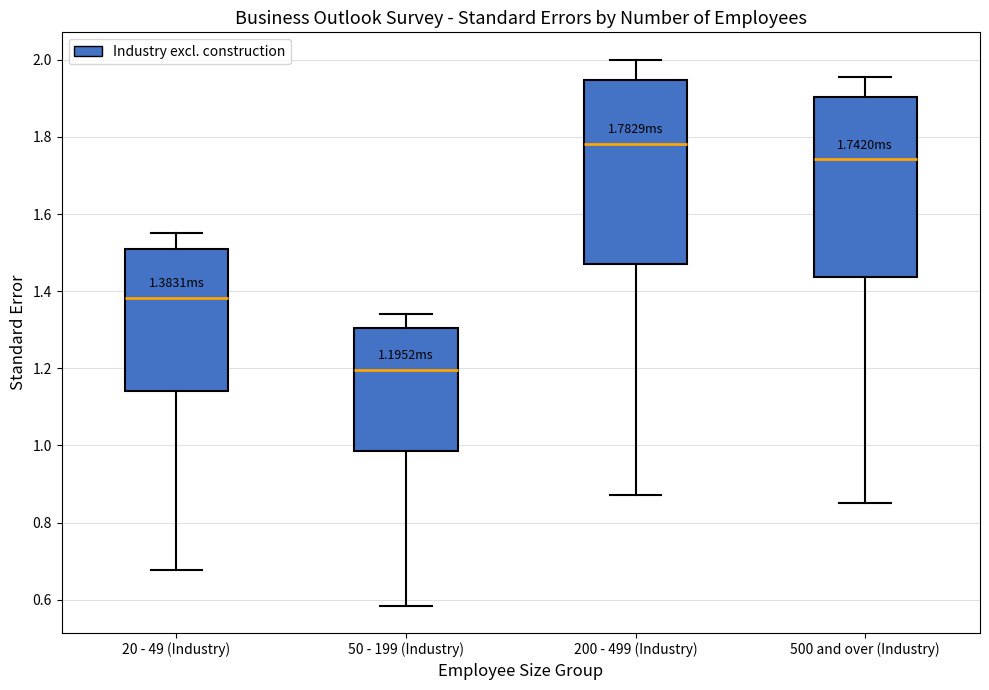

Which box's median line is the lowest?

50 - 199 (Industry)